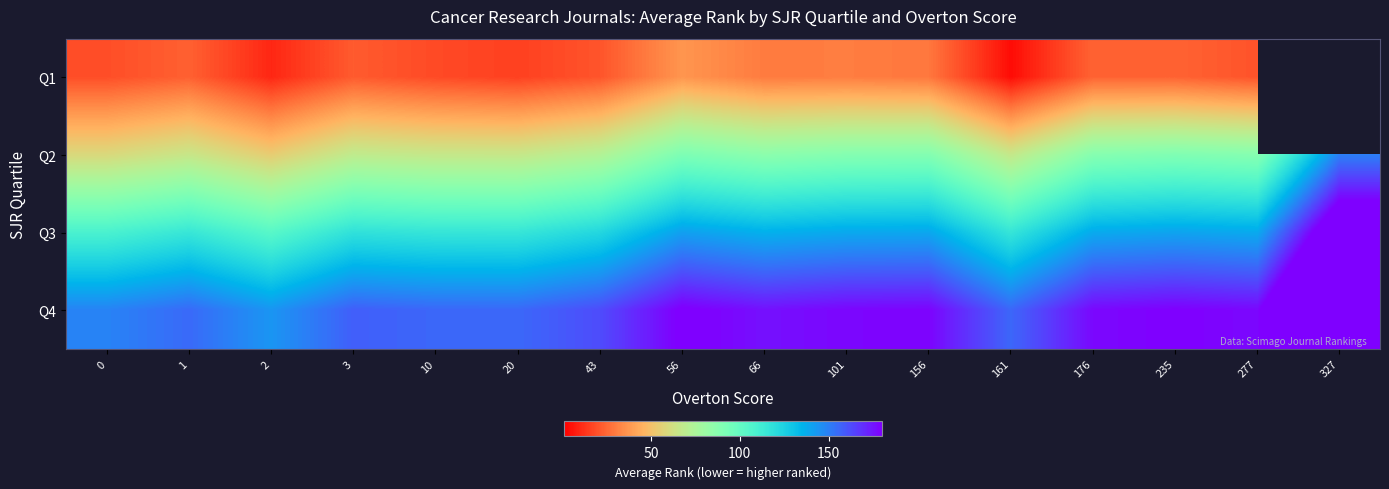

What is the difference between the second highest and second lowest values in the Q4 series?

32.1